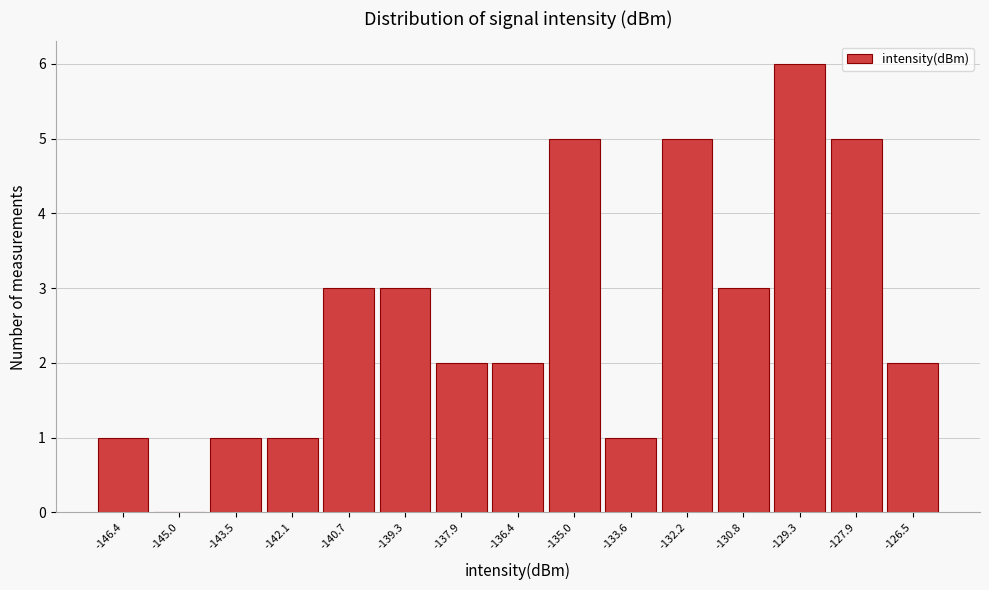

Reading left to right, transcribe this chart: for each bar, give the range it covers on the x-axis and its height. Neither the bar edges nor the heights are printed on the chart, so give them approximately, as read against the axes.

-147.0 to -145.6: 1
-145.6 to -144.2: 0
-144.2 to -142.8: 1
-142.8 to -141.4: 1
-141.4 to -140.0: 3
-140.0 to -138.6: 3
-138.6 to -137.2: 2
-137.2 to -135.8: 2
-135.8 to -134.4: 5
-134.4 to -132.8: 1
-132.8 to -131.4: 5
-131.4 to -130.0: 3
-130.0 to -128.6: 6
-128.6 to -127.2: 5
-127.2 to -125.8: 2